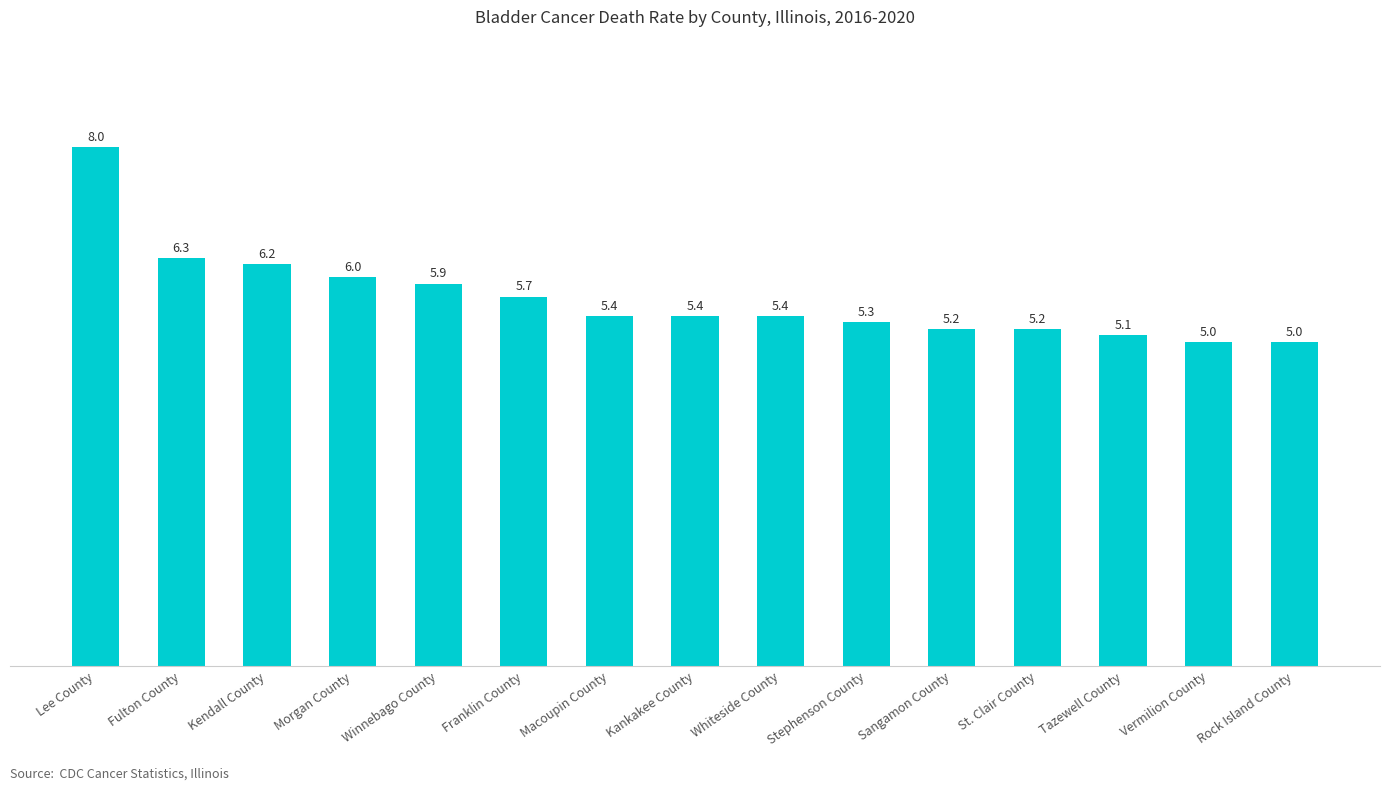

What value does the data have at Lee County?

8.0